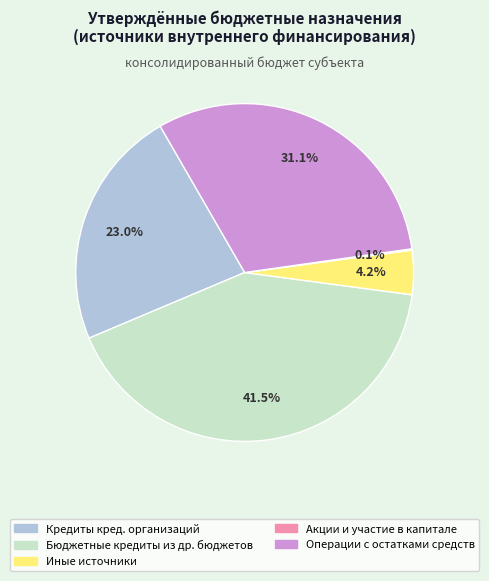

What portion of the pie excludes Бюджетные кредиты из др. бюджетов?

58.5%